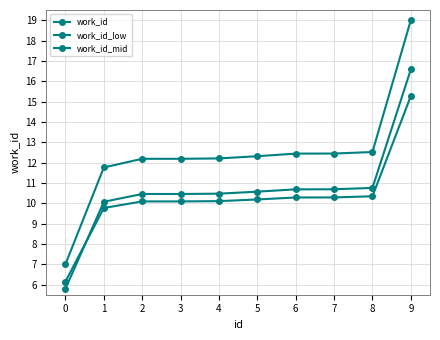

Reading right to left, what are all the values shown in this chart?

work_id: 19.0	12.5	12.4	12.4	12.3	12.2	12.2	12.2	11.8	7.0
work_id_low: 16.6	10.8	10.7	10.7	10.6	10.5	10.5	10.5	10.1	5.8
work_id_mid: 15.3	10.3	10.3	10.3	10.2	10.1	10.1	10.1	9.8	6.1